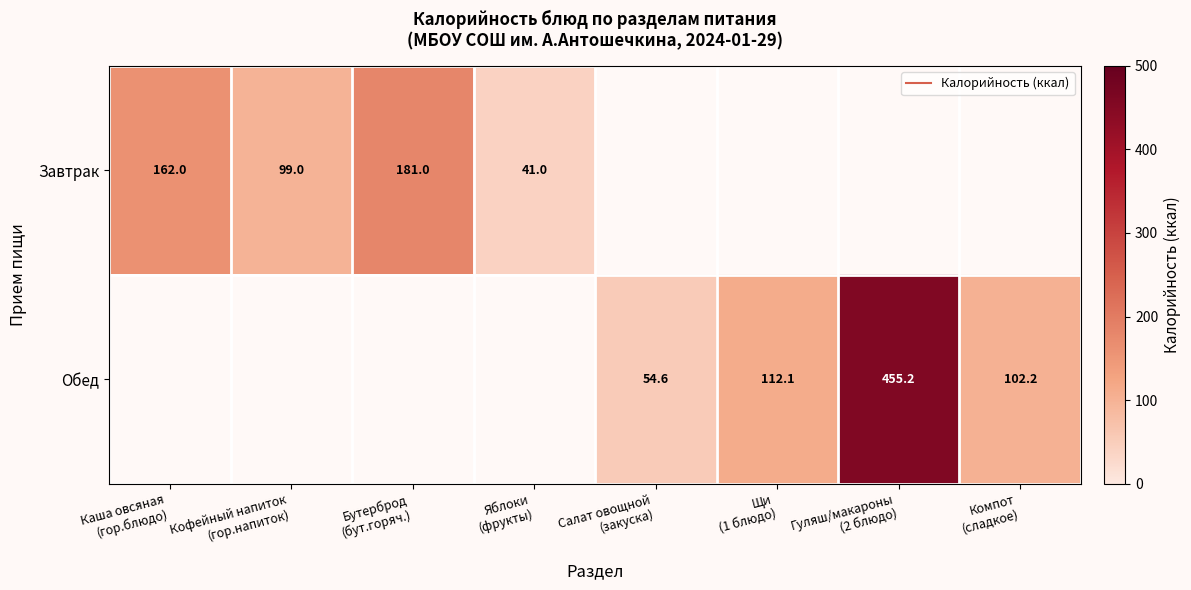

What is the smallest value displayed?

41.0